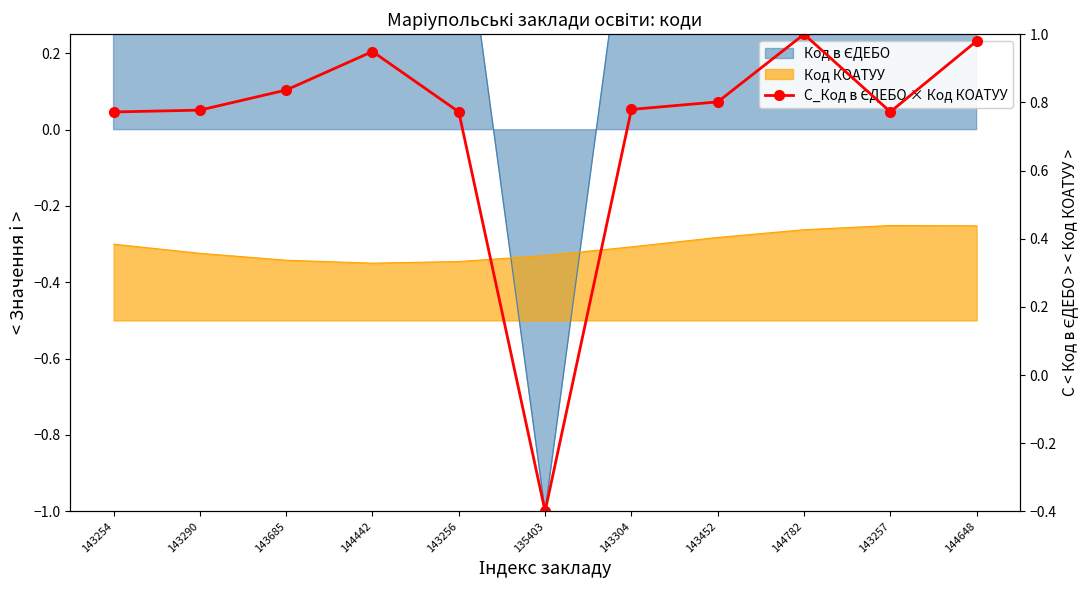

How many data points does each series have?

11